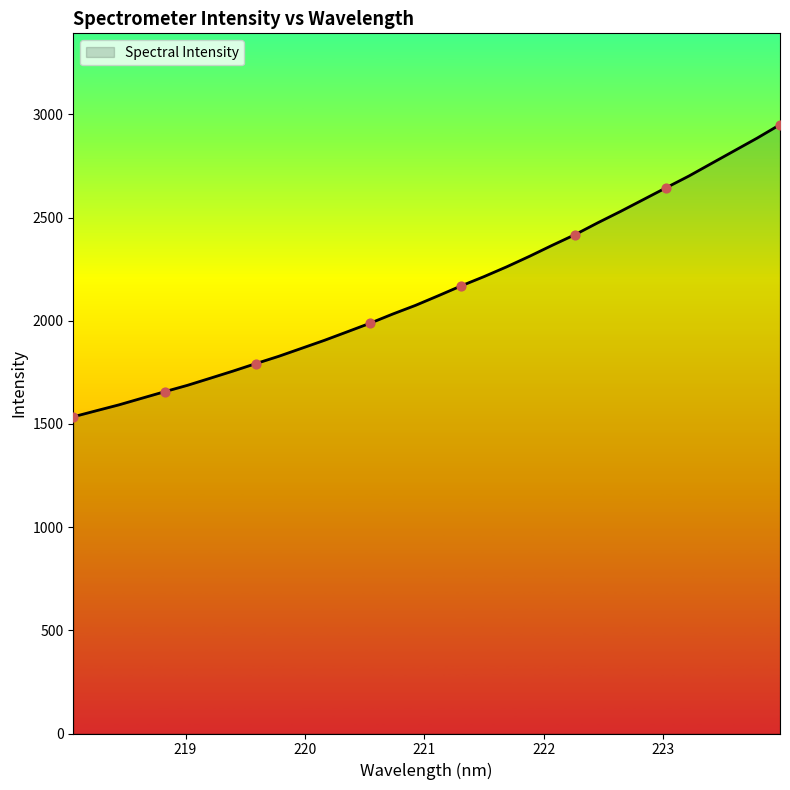

What is the difference between the maximum and minimum values?

1415.7